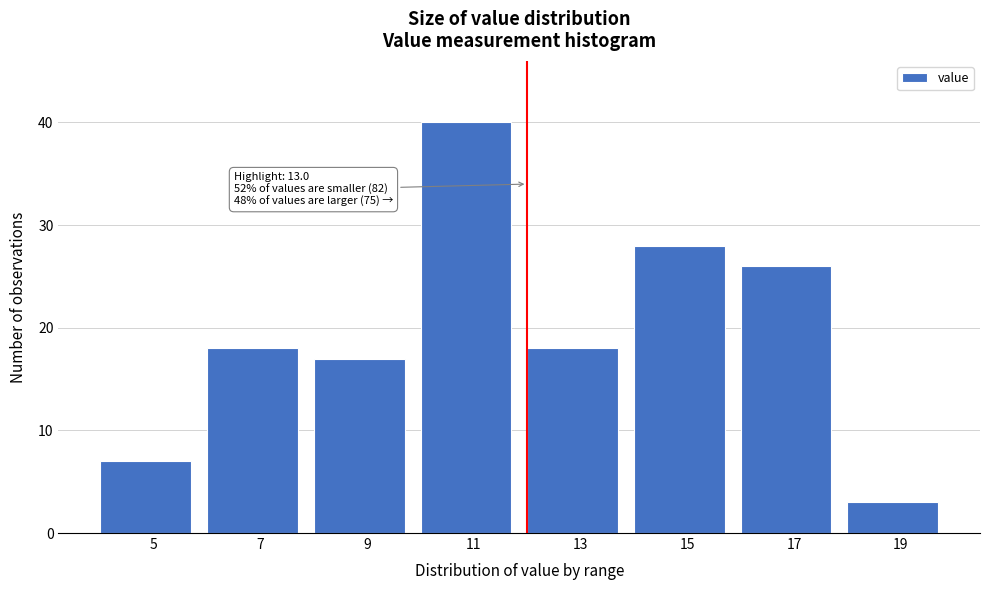

Reading left to right, transcribe all the data shown in this chart.

7	18	17	40	18	28	26	3